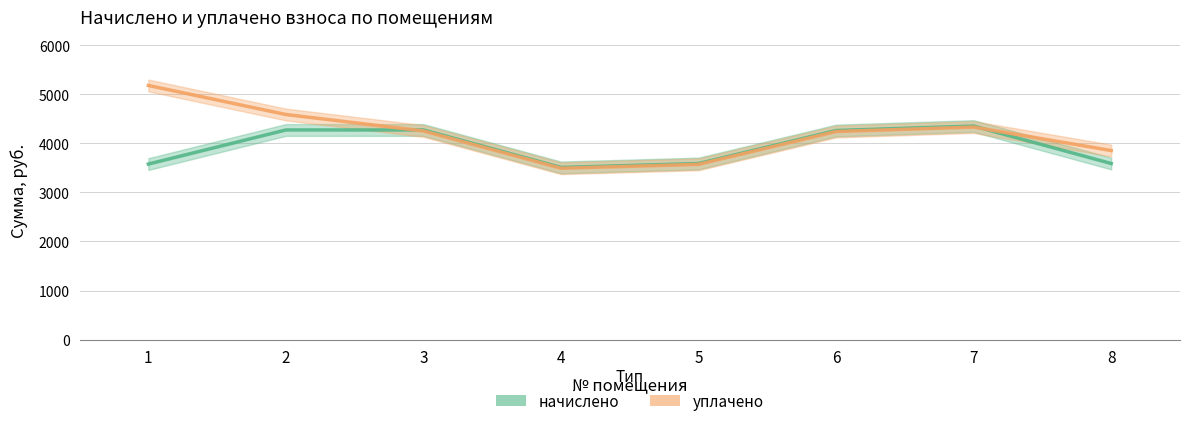

List the series in order of their peak value, lowest first.

начислено, уплачено